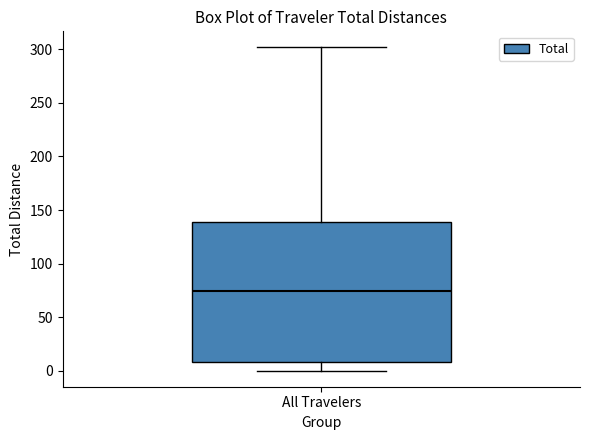

Transcribe this box plot: give where the median line is, the range the box spans, and where the two whiskers end, as read against the y-axis. The values are not printed on the chart, so give them approximately, as read against the axis.

median 75, box 10 to 140, whiskers 0 to 300